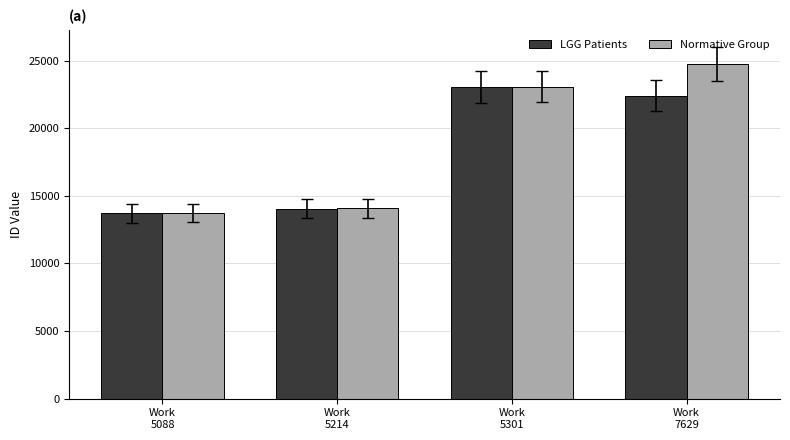

Reading left to right, what are all the values shown in this chart?

LGG Patients: Work
5088=13708	Work
5214=14058	Work
5301=23042	Work
7629=22414
Normative Group: Work
5088=13711	Work
5214=14061	Work
5301=23068	Work
7629=24739